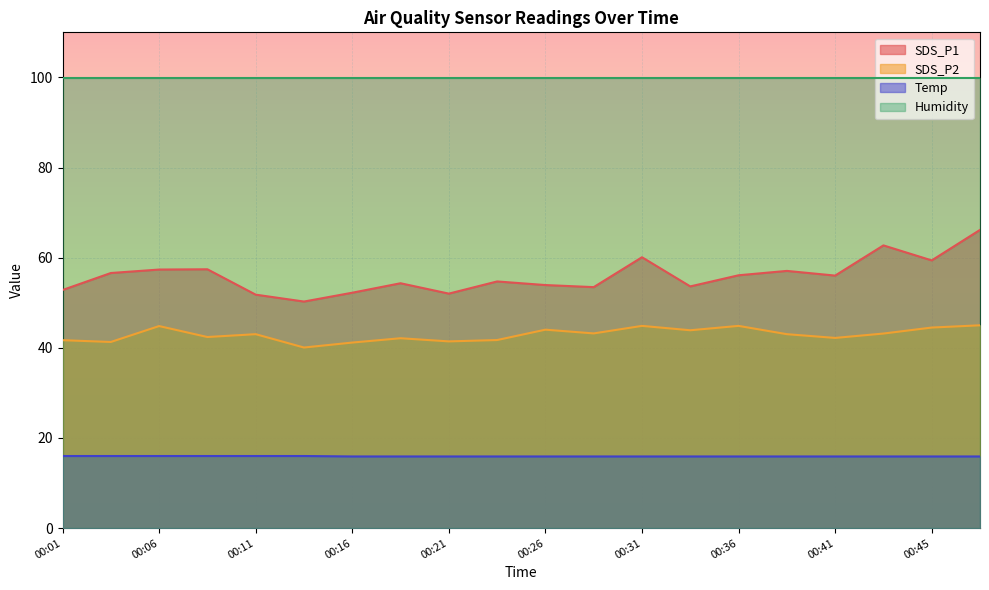

True or false: SDS_P2 and SDS_P1 cross at least once.

False